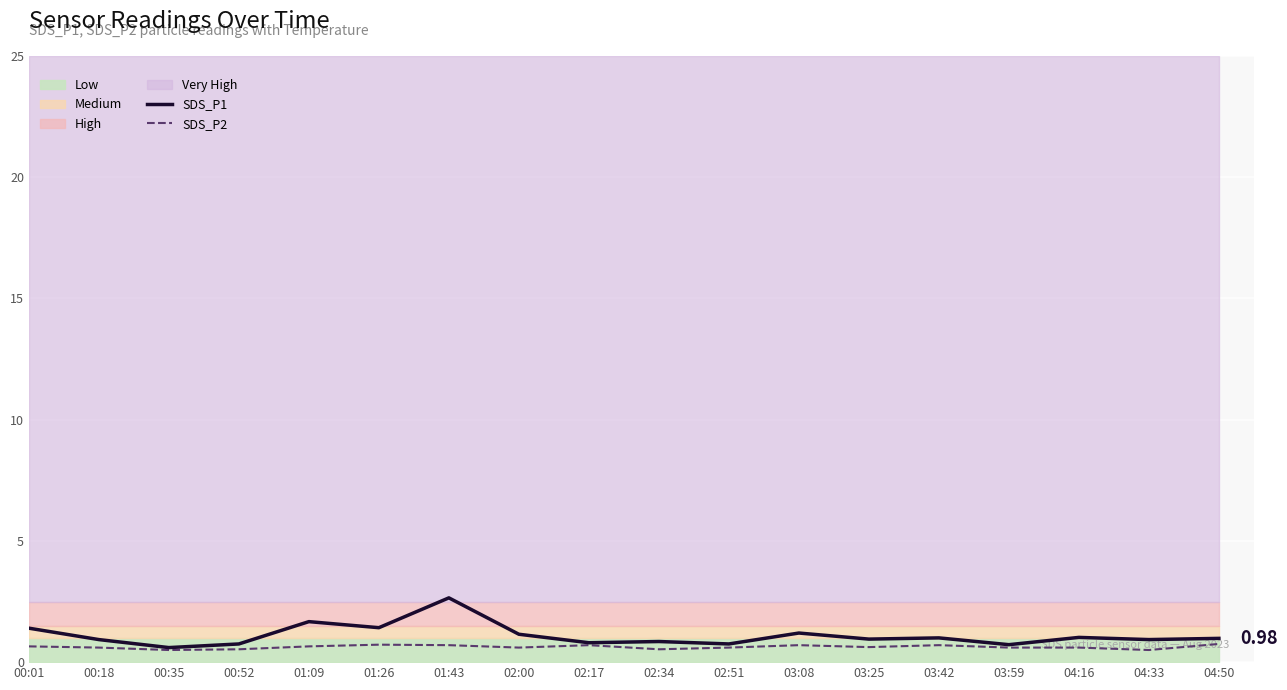

In SDS_P1, how many points are higher than both neighbors (excluding endpoints)?

6